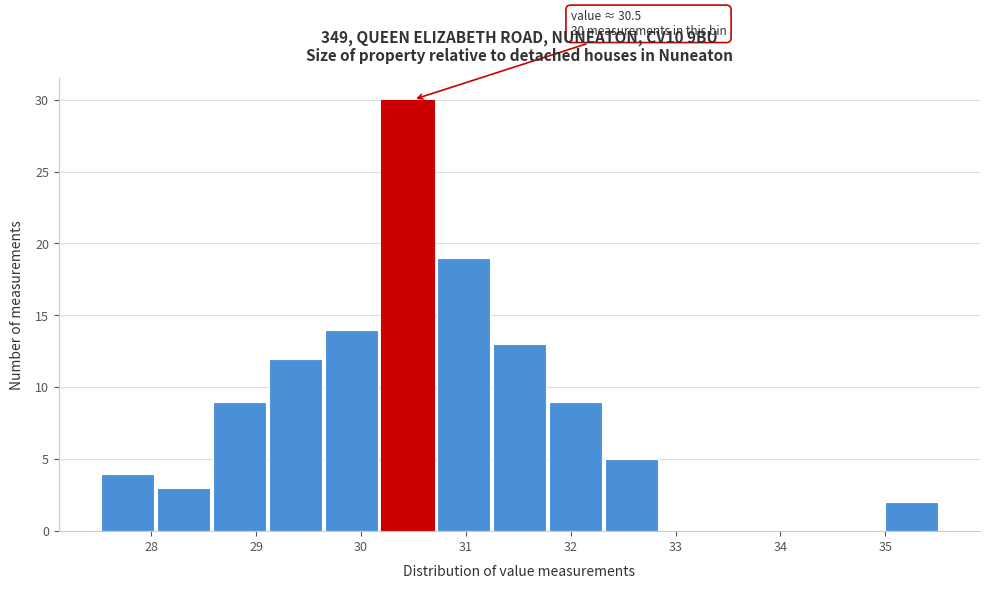

Over which range of the x-axis is the bar tallest?

30.2 to 30.7